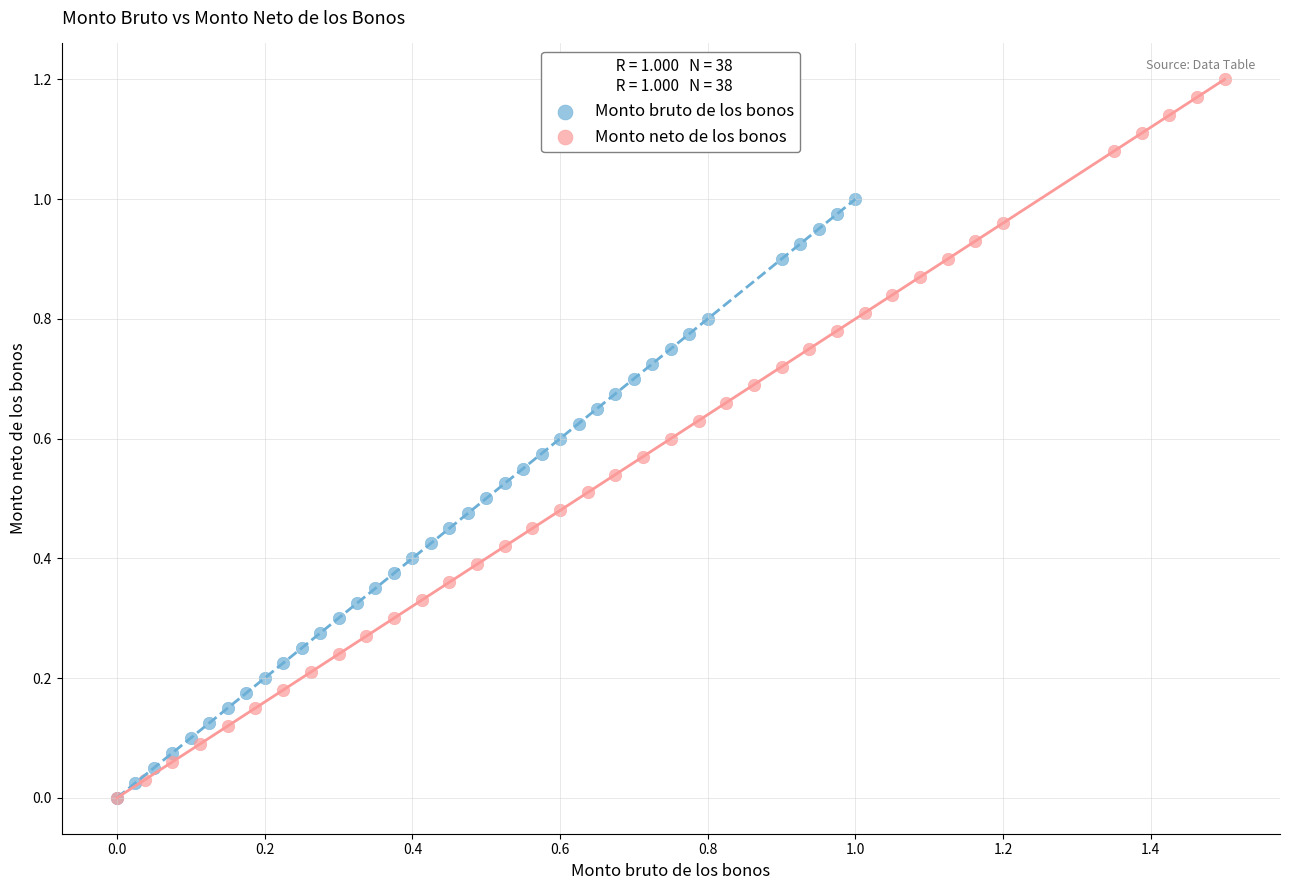

Which series has the largest Y range (max minus min)?

Monto neto de los bonos